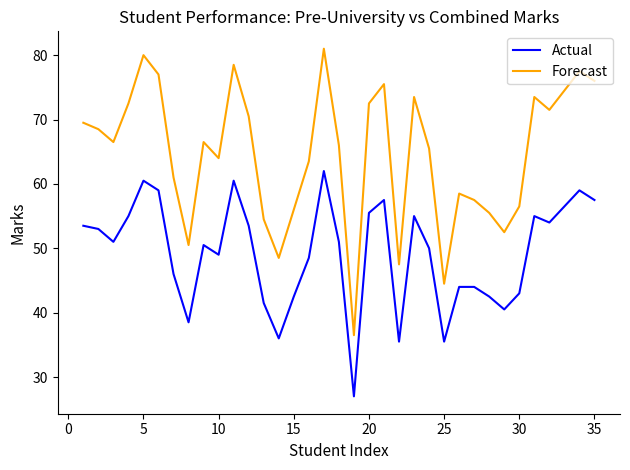

List the series in order of their peak value, highest first.

Forecast, Actual